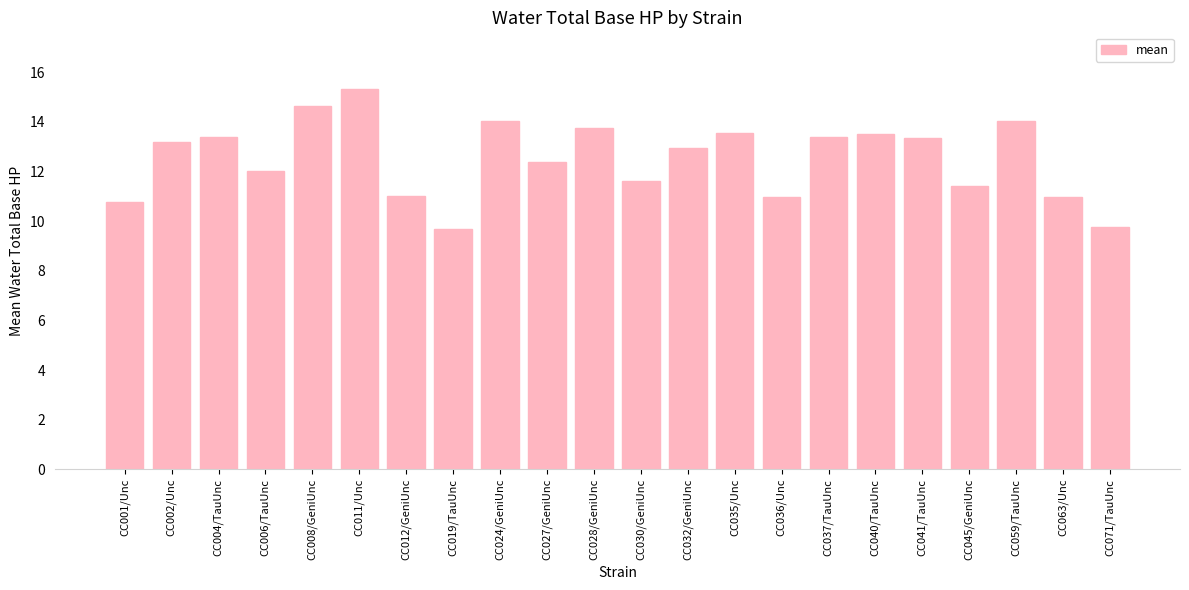

What is the change in value from CC028/GeniUnc to CC036/Unc?

-2.8